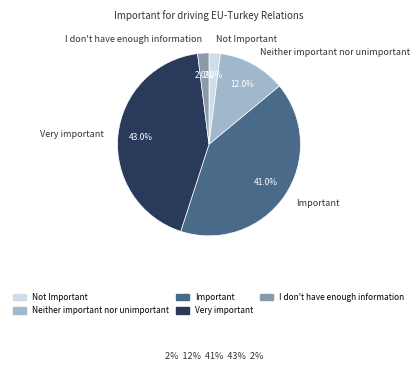

To the nearest percent, what percentage of the pie is Important?

41%